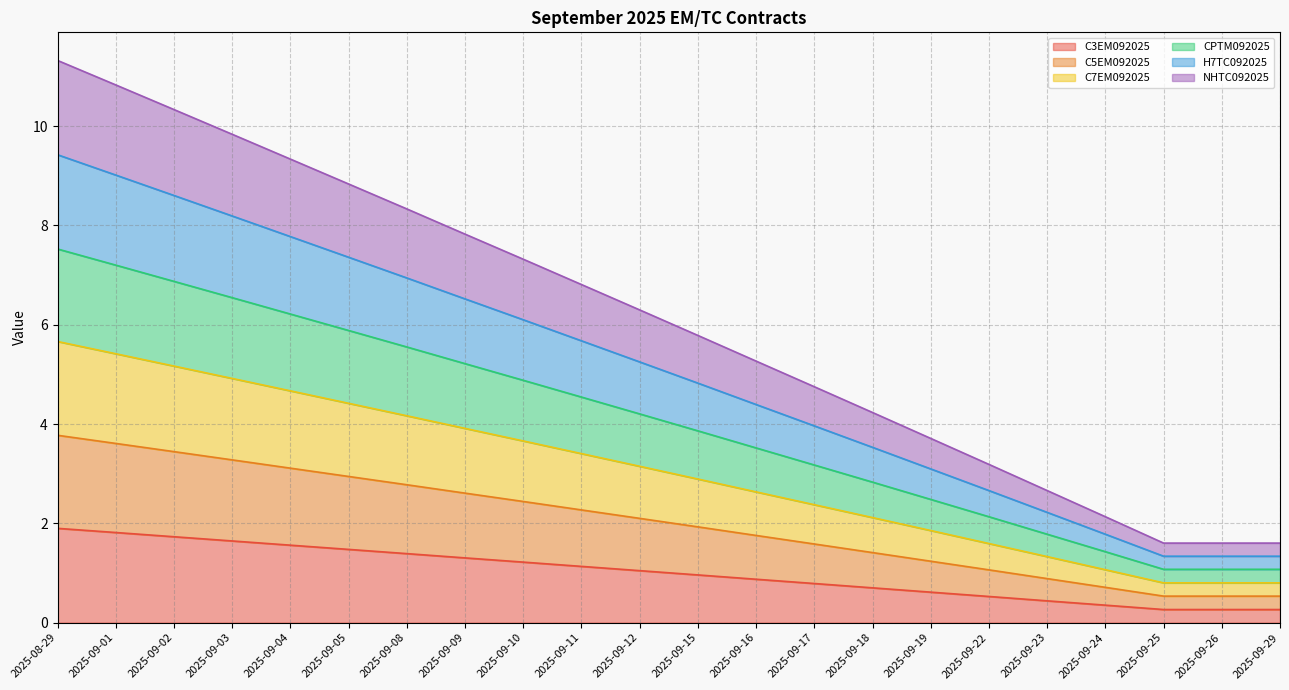

Where does the NHTC092025 series first go above 2?

2025-08-29